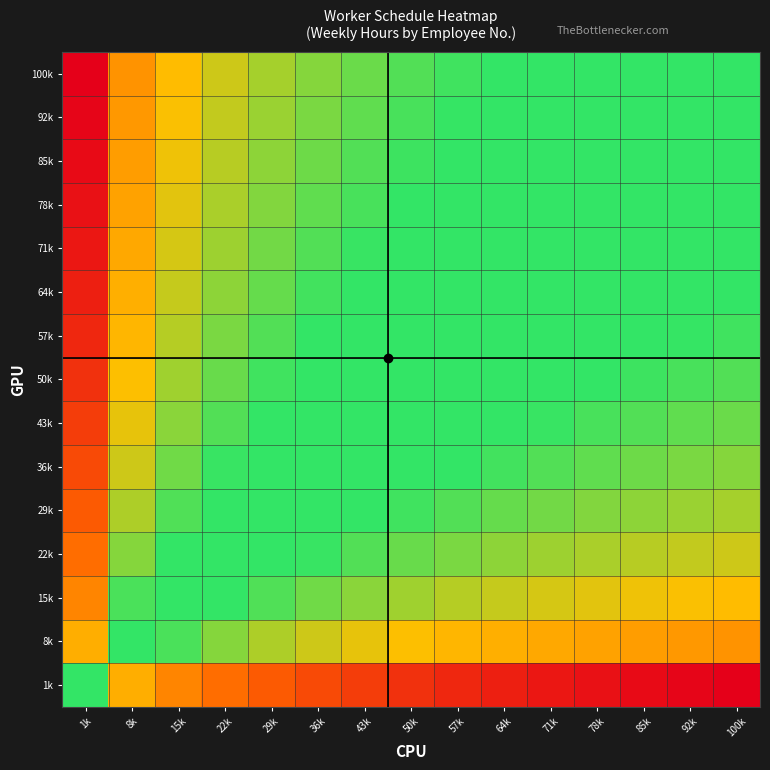

How many categories are shown in the chart?

15